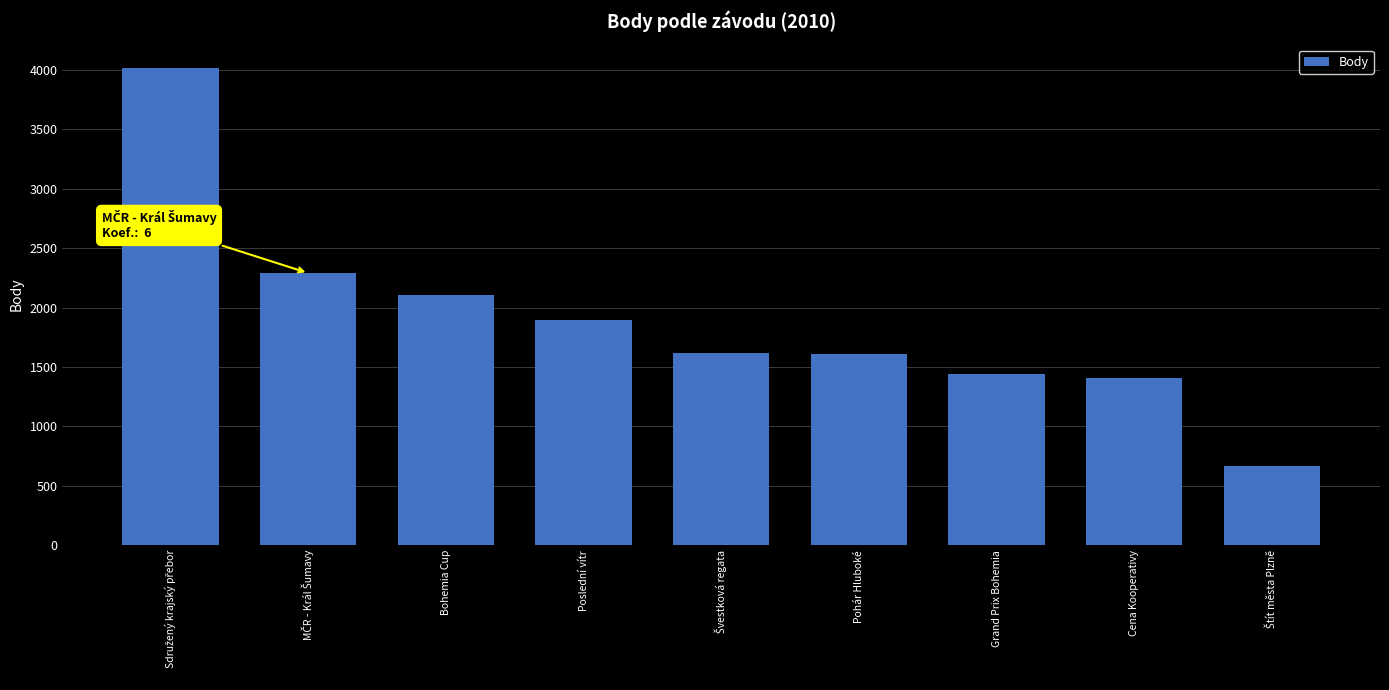

Read the value at Poslední vítr.

1892